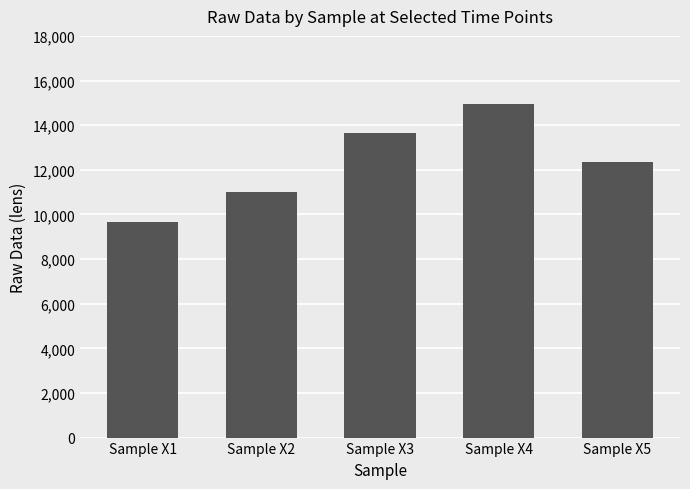

Reading right to left, extract all data points from this chart.

12353.7	14939.7	13657.0	10991.0	9643.7